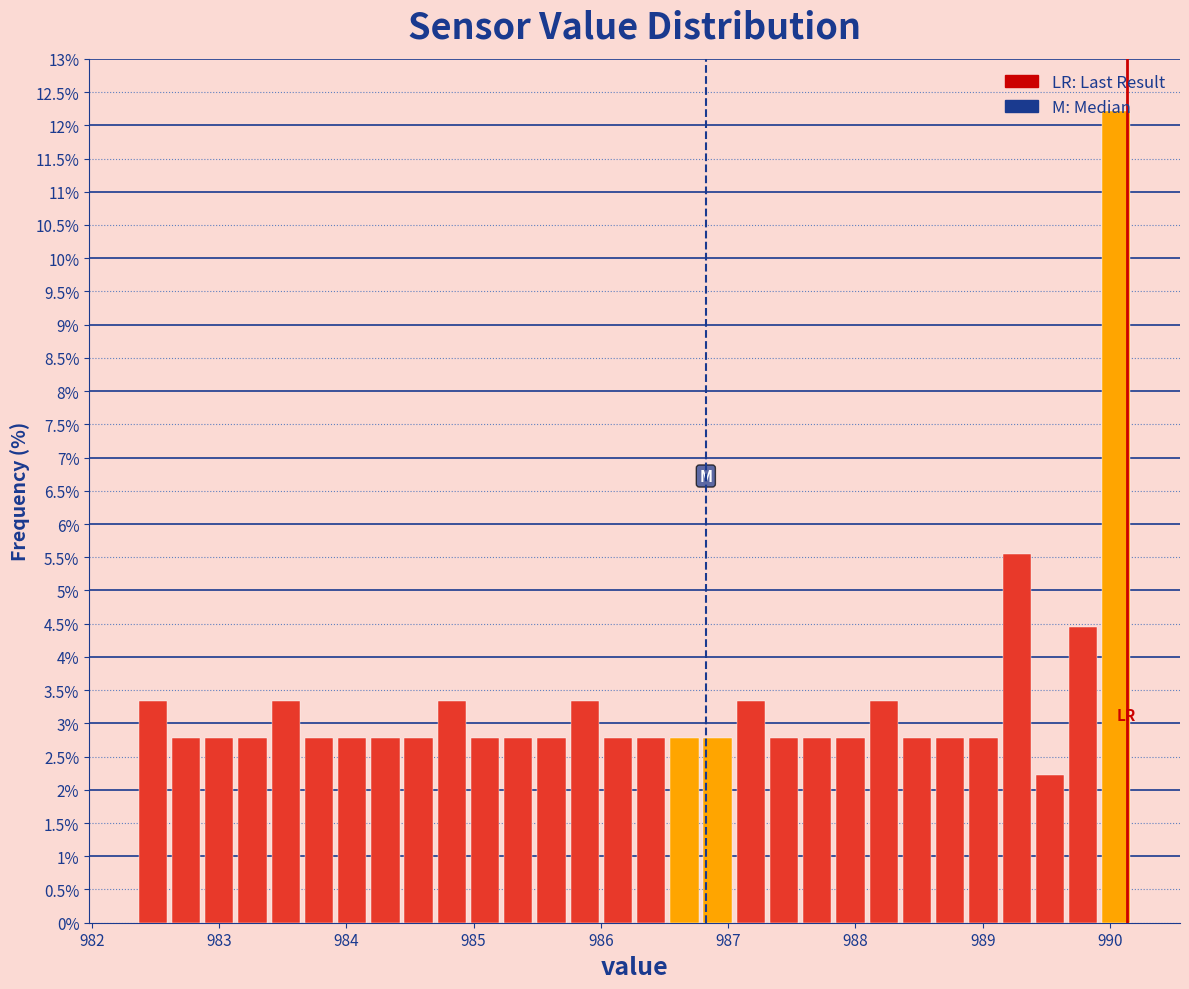

Around what value on the x-axis is the tallest bar? Give the approximate position of its centre, as read against the axis.

990.0